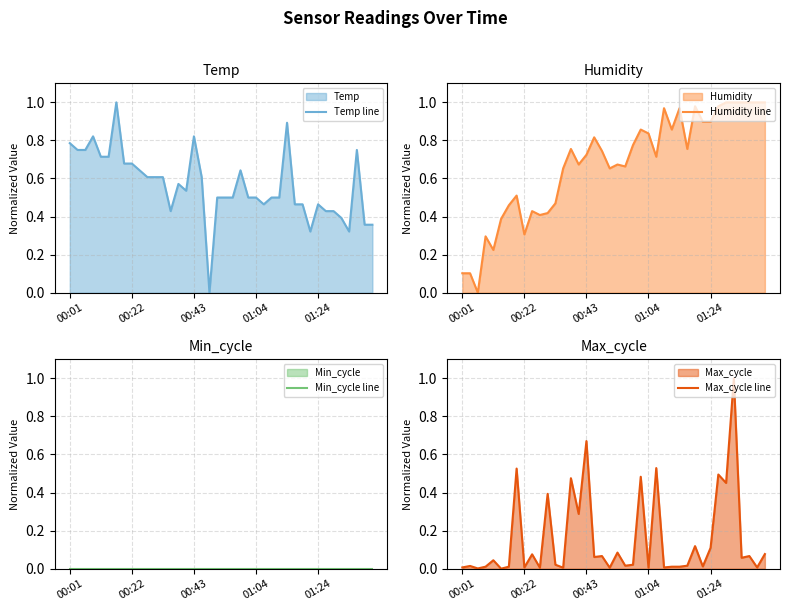

Which series ends up on top after the final intersection of Max_cycle line and Humidity line?

Humidity line